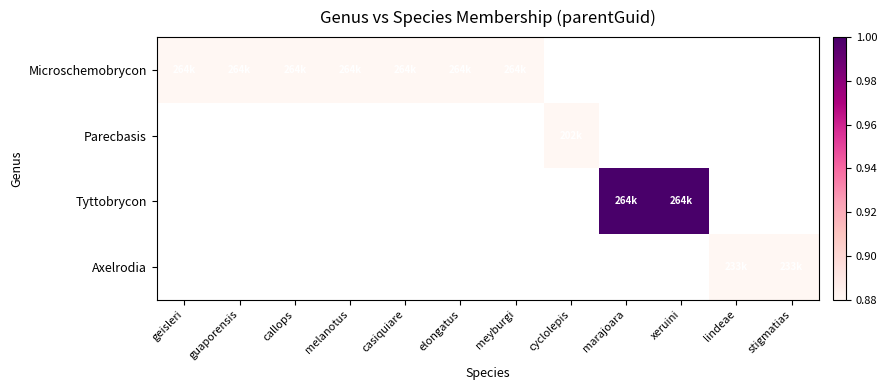

Reading right to left, what are all the values shown in this chart?

Microschemobrycon: stigmatias=0.0	lindeae=0.0	xeruini=0.0	marajoara=0.0	cyclolepis=0.0	meyburgi=0.8	elongatus=0.8	casiquiare=0.8	melanotus=0.8	callops=0.8	guaporensis=0.8	geisleri=0.8
Parecbasis: stigmatias=0.0	lindeae=0.0	xeruini=0.0	marajoara=0.0	cyclolepis=0.2	meyburgi=0.0	elongatus=0.0	casiquiare=0.0	melanotus=0.0	callops=0.0	guaporensis=0.0	geisleri=0.0
Tyttobrycon: stigmatias=0.0	lindeae=0.0	xeruini=1.0	marajoara=1.0	cyclolepis=0.0	meyburgi=0.0	elongatus=0.0	casiquiare=0.0	melanotus=0.0	callops=0.0	guaporensis=0.0	geisleri=0.0
Axelrodia: stigmatias=0.6	lindeae=0.6	xeruini=0.0	marajoara=0.0	cyclolepis=0.0	meyburgi=0.0	elongatus=0.0	casiquiare=0.0	melanotus=0.0	callops=0.0	guaporensis=0.0	geisleri=0.0